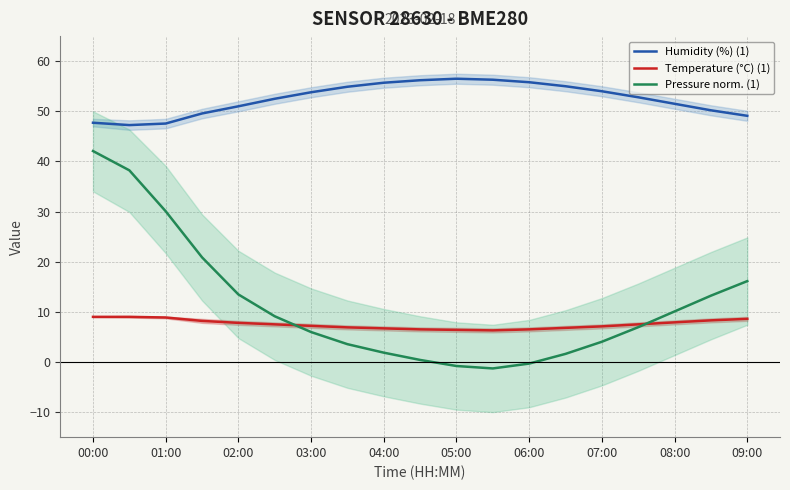

True or false: Temperature (°C) (1) and Humidity (%) (1) intersect in this chart.

False